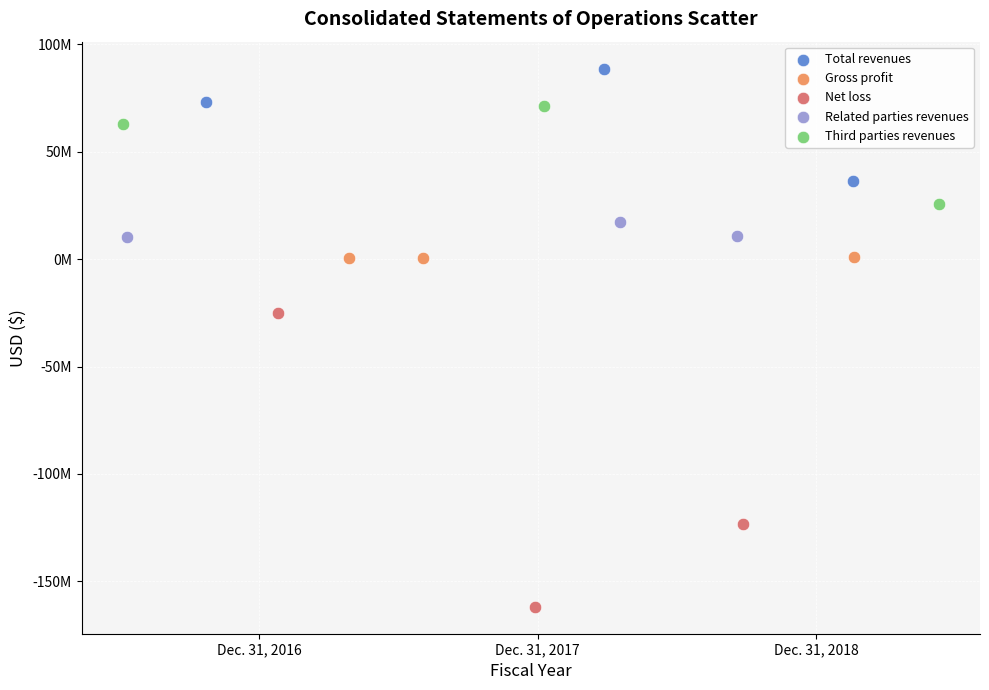

Which series contains the highest Y value?

Total revenues